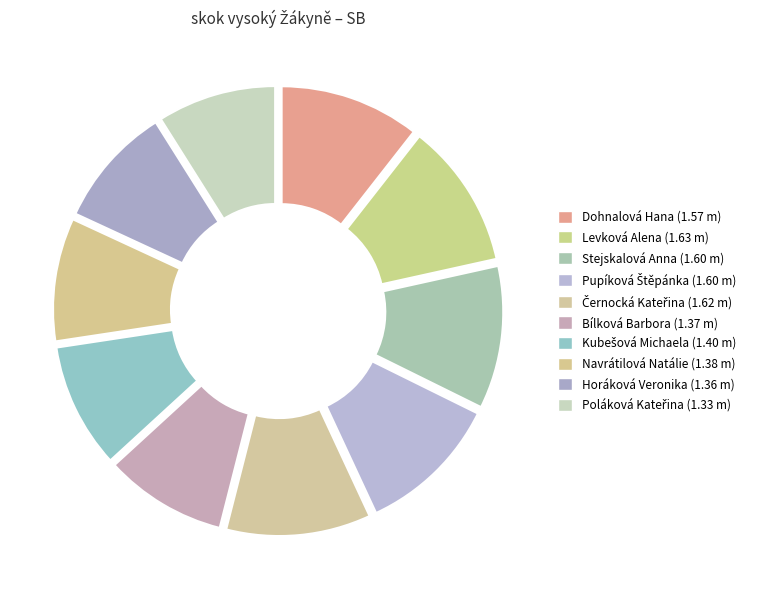

Rank the categories by value from lowest to highest.

Poláková Kateřina, Horáková Veronika, Bílková Barbora, Navrátilová Natálie, Kubešová Michaela, Dohnalová Hana, Stejskalová Anna, Pupíková Štěpánka, Černocká Kateřina, Levková Alena